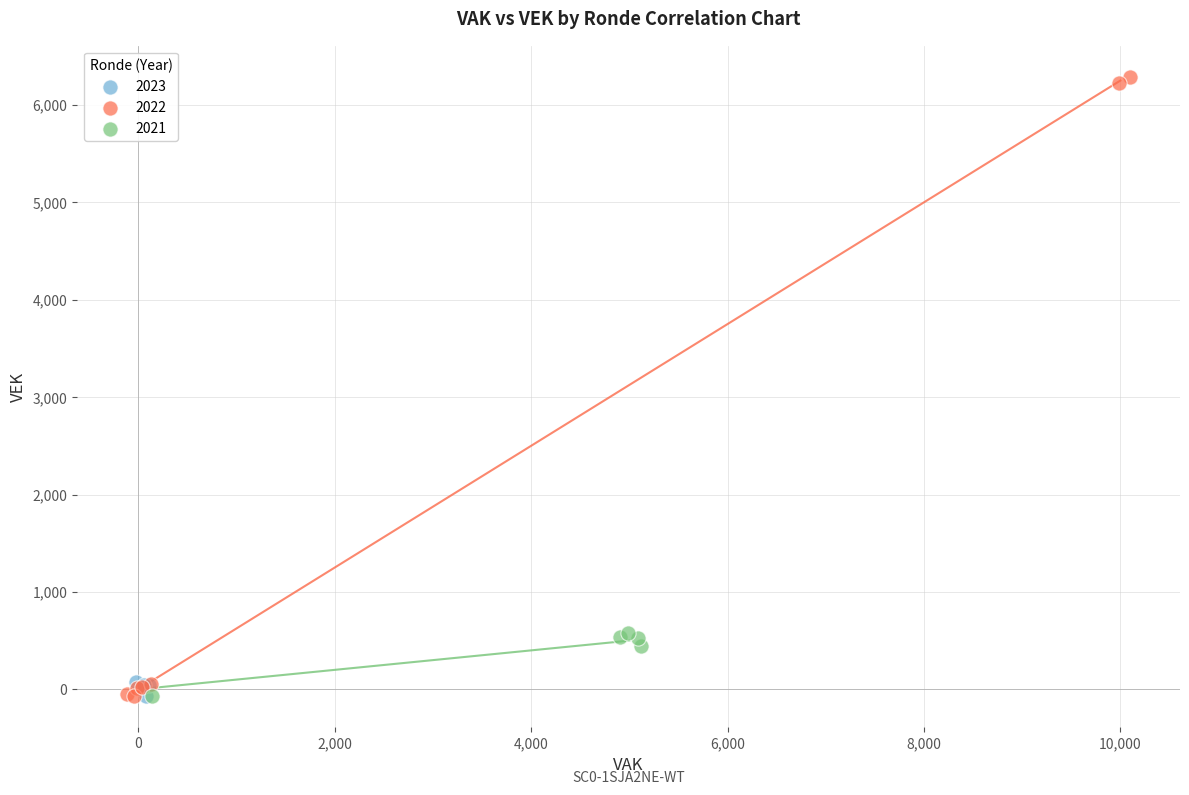

Which series contains the highest Y value?

2022